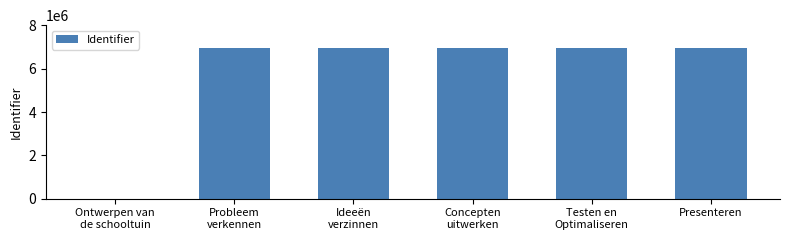

What is the change in value from Testen en
Optimaliseren to Presenteren?

+3